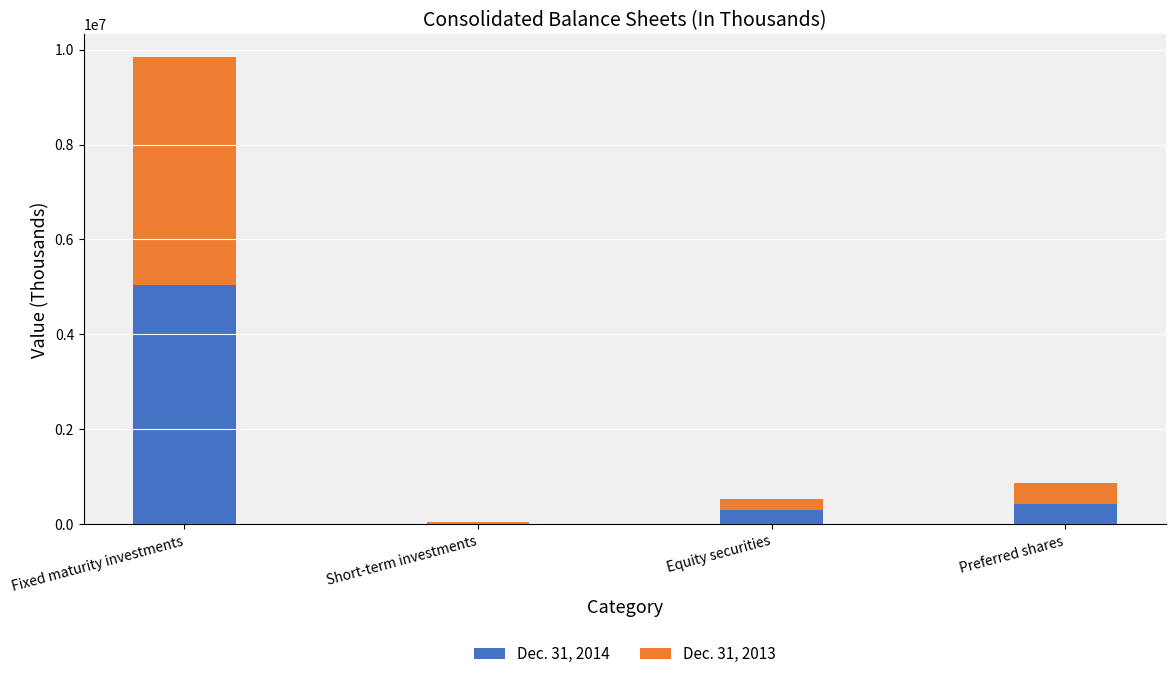

True or false: Dec. 31, 2014 has a value of 303922 at Equity securities.

True